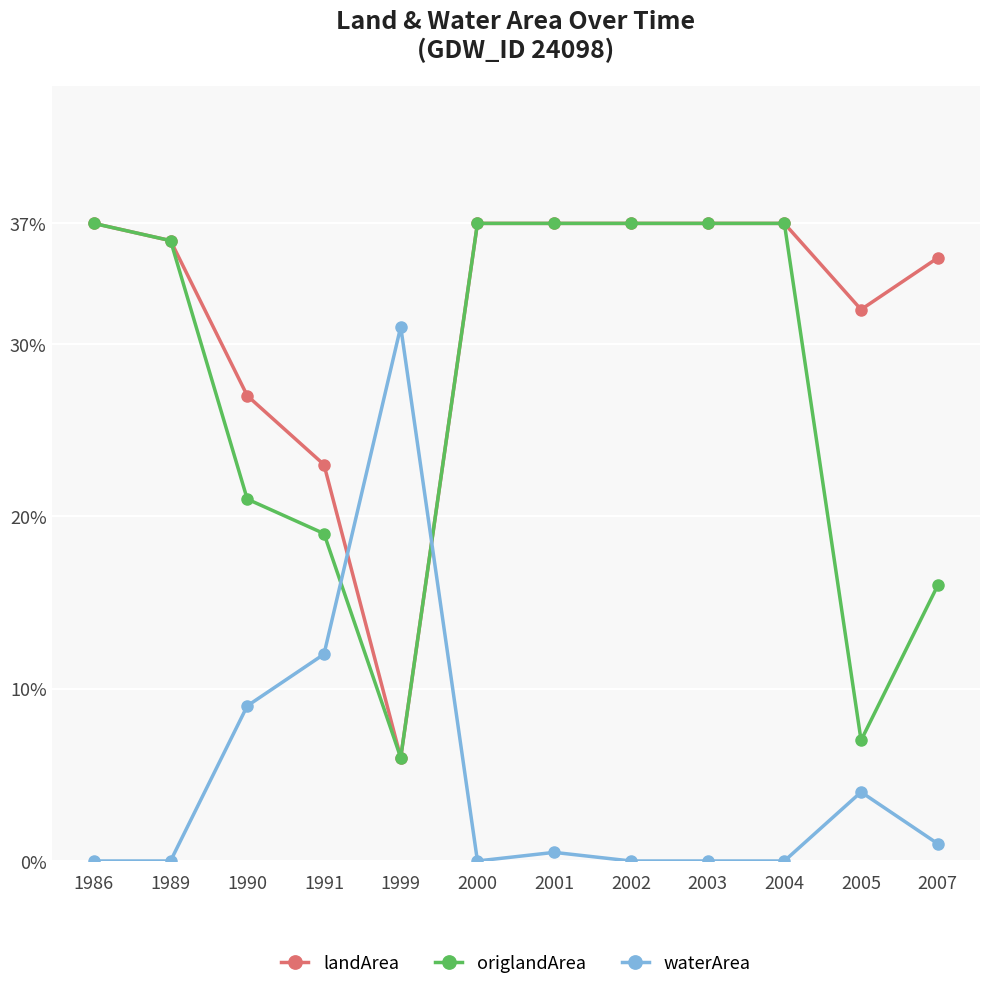

What are all the series names shown in the legend?

landArea, origlandArea, waterArea